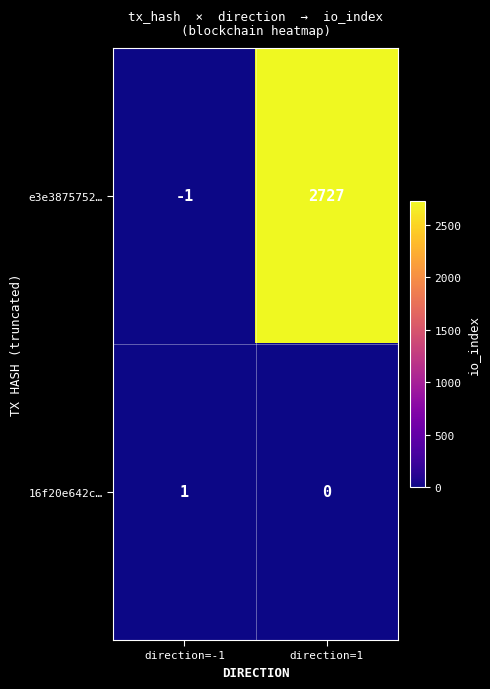

What is the average value of the e3e3875752… series?

1363